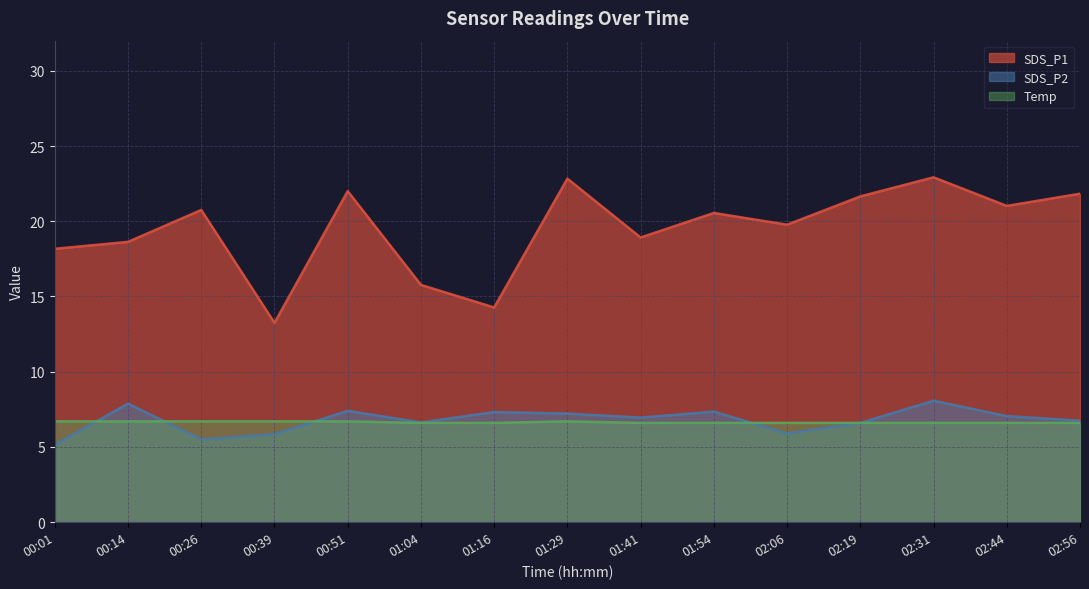

At which label does SDS_P1 first exceed 20?

00:26